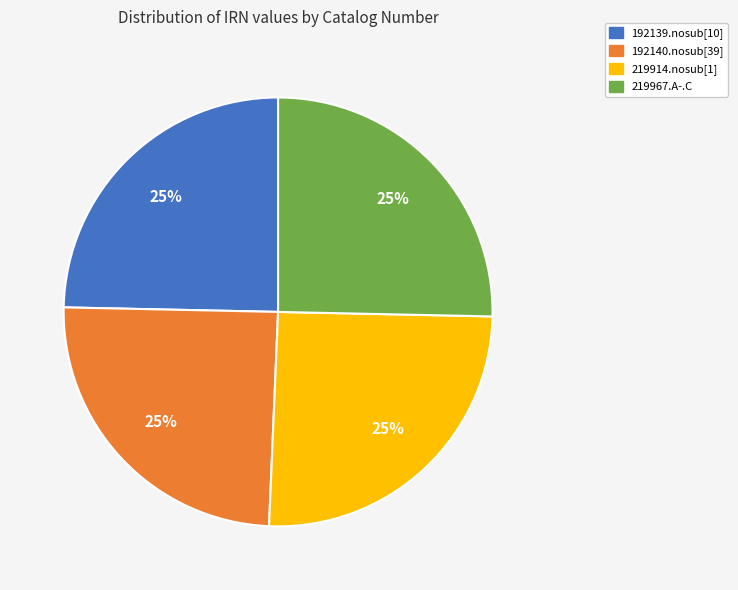

To the nearest percent, what is the average slice percentage?

25%